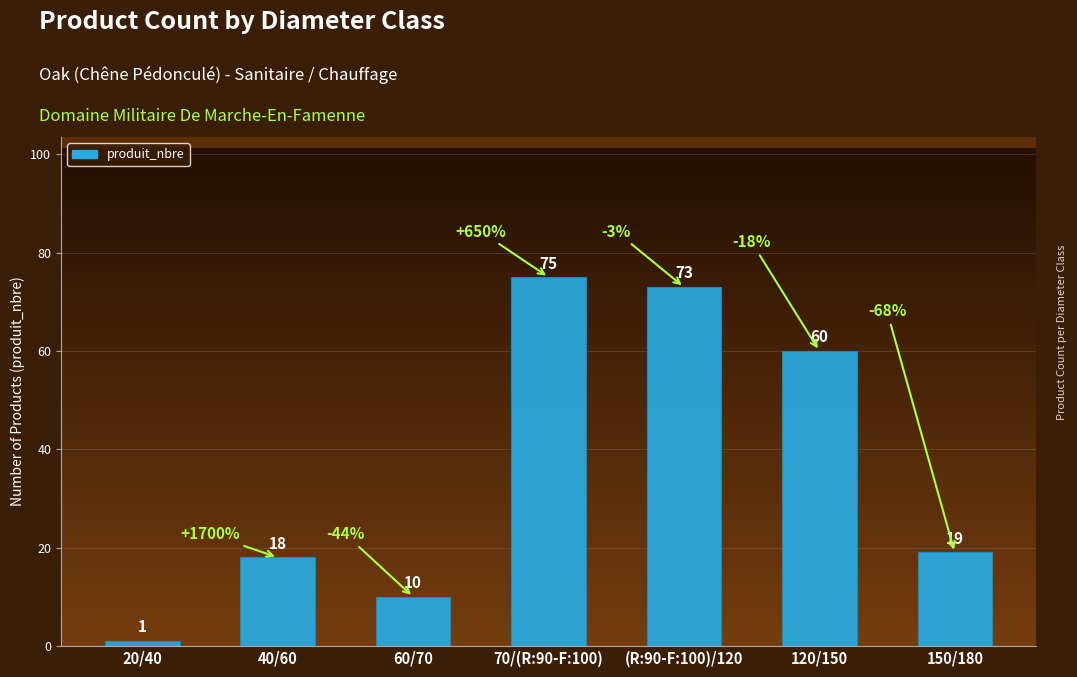

What value does the data have at (R:90-F:100)/120?

73